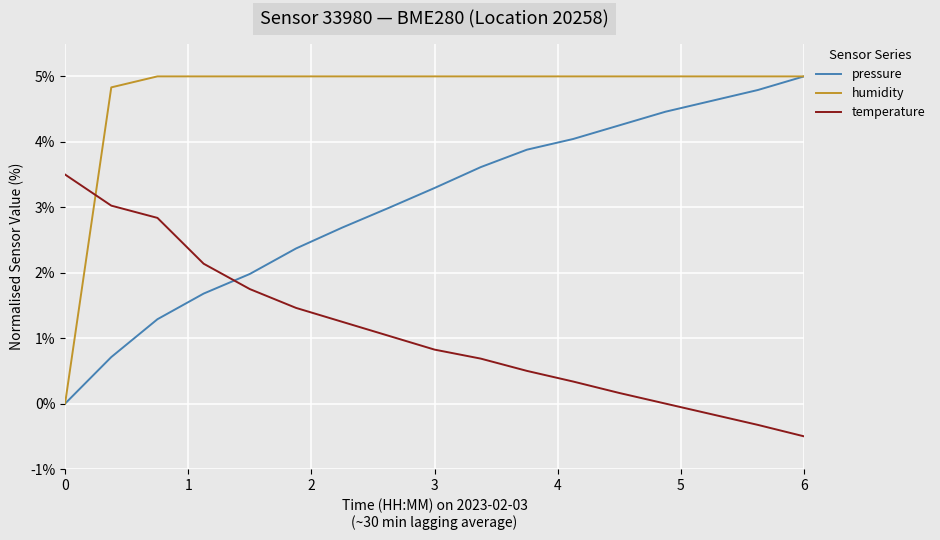

Which series has the largest total across all categories?

humidity